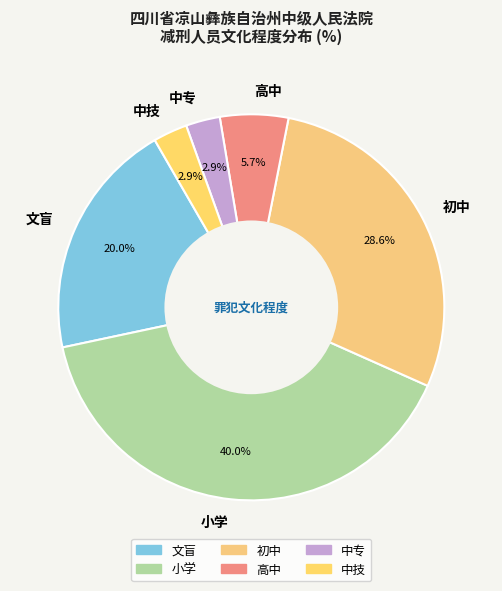

To the nearest percent, what portion does 中技 represent?

3%